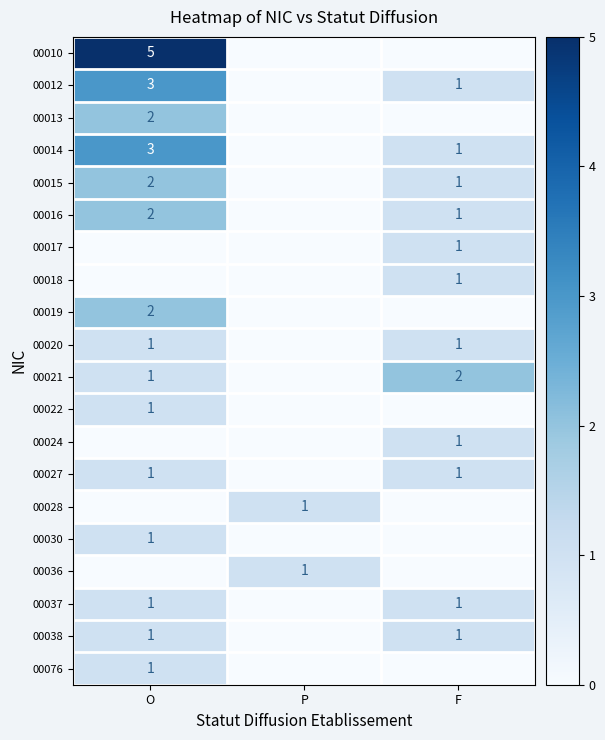

The value of 00014 at F is 2. True or false?

False